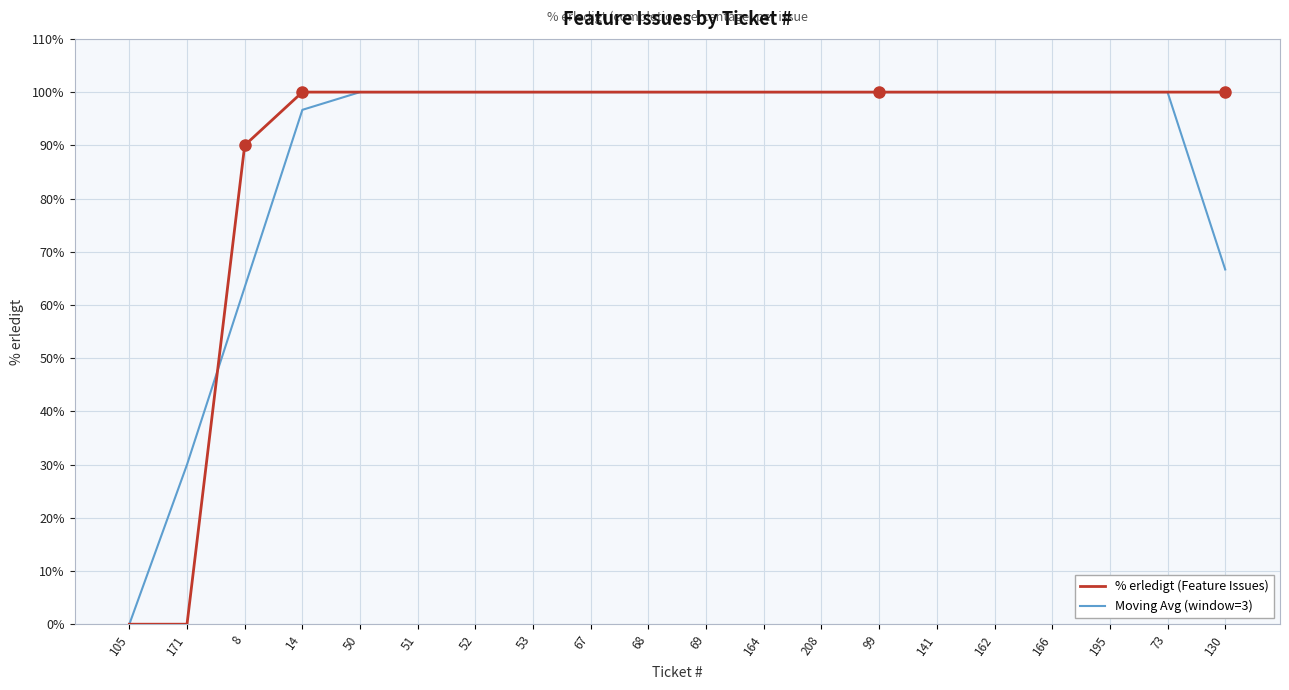

What value does the % erledigt (Feature Issues) series have at 51?

100.0